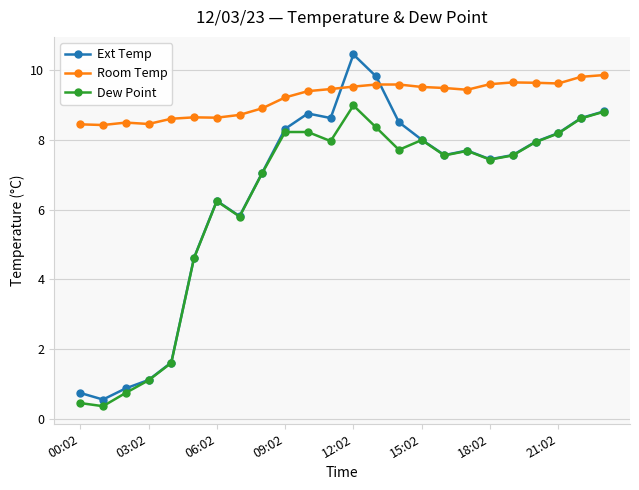

At how many categories does at least one series exceed 3?

24